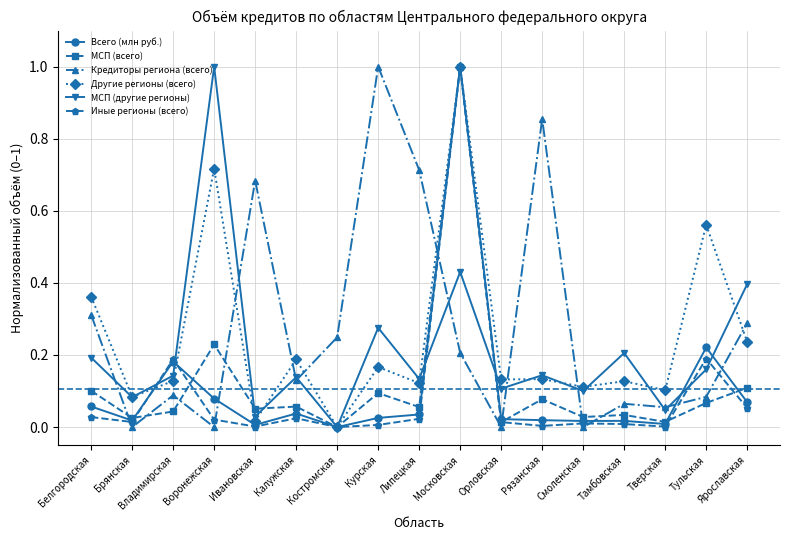

The МСП (другие регионы) series shows 0.3 at Тамбовская. True or false?

False